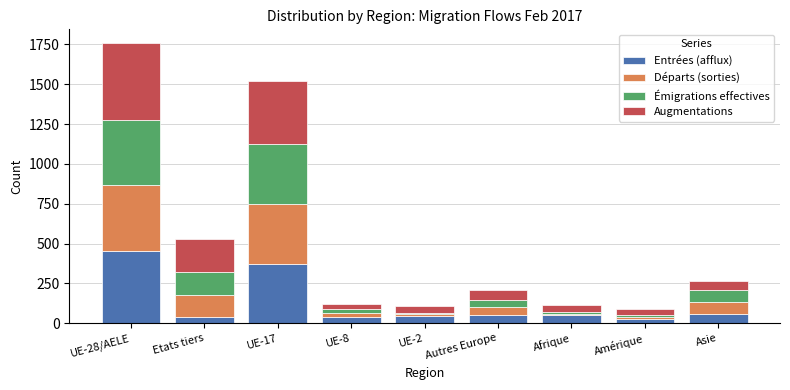

At which category is the sum across all series the highest?

UE-28/AELE